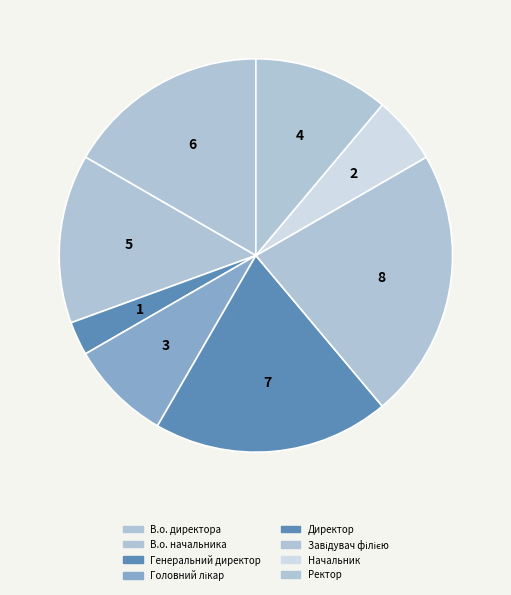

How many segments does this pie chart have?

8